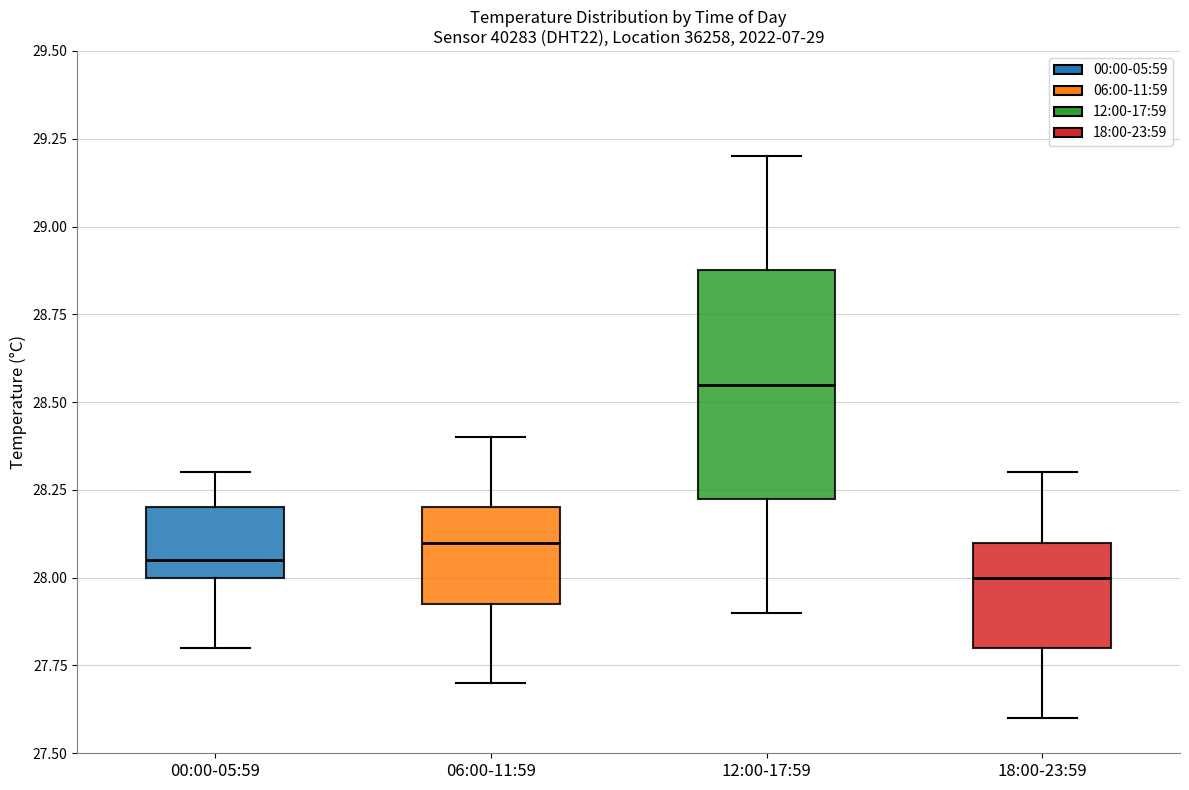

Reading left to right, transcribe this box plot: for each box, give where its median line is, the range the box spans, and where its two whiskers end, as read against the y-axis. The values are not printed on the chart, so give them approximately, as read against the axis.

00:00-05:59: median 28.05, box 28.00 to 28.20, whiskers 27.80 to 28.30
06:00-11:59: median 28.10, box 27.95 to 28.20, whiskers 27.70 to 28.40
12:00-17:59: median 28.55, box 28.25 to 28.90, whiskers 27.90 to 29.20
18:00-23:59: median 28.00, box 27.80 to 28.10, whiskers 27.60 to 28.30